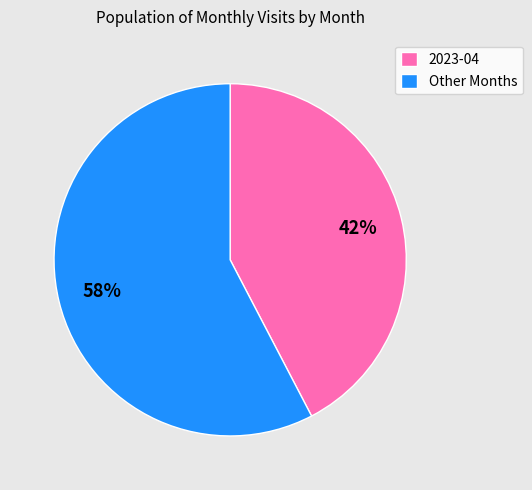

Is there any slice that represents more than half of the pie?

Yes